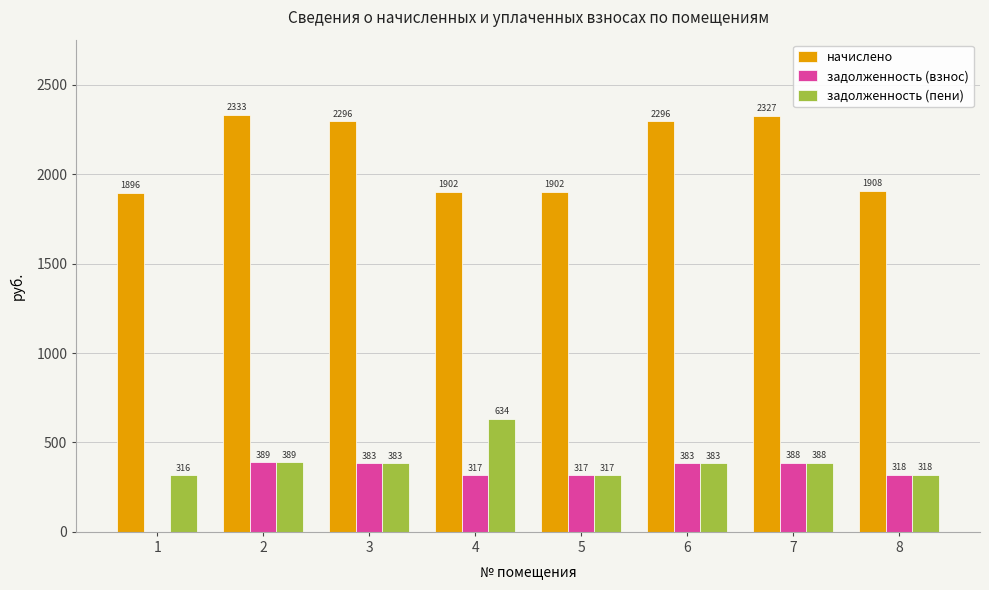

How many distinct data groups are displayed?

3